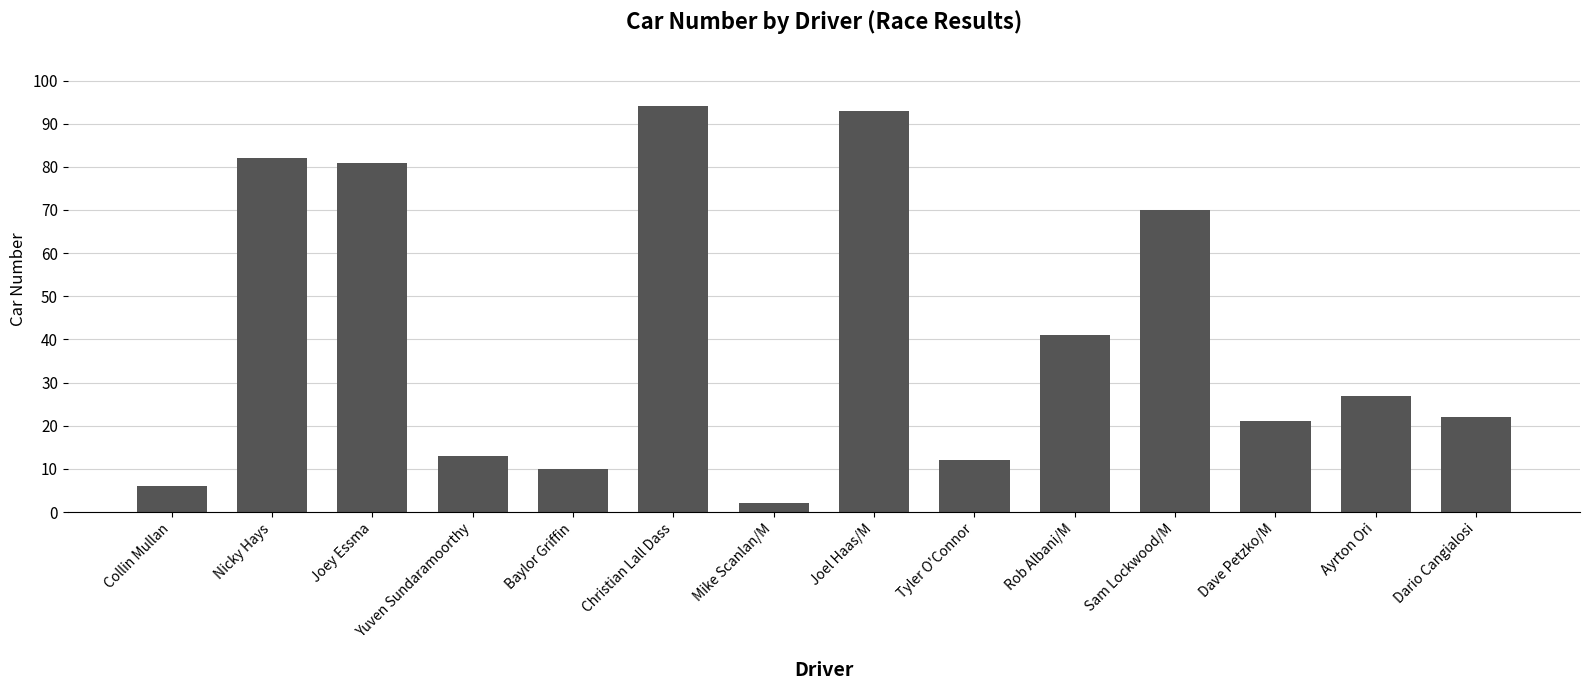

Where is the data nearest to the value 48?

Rob Albani/M